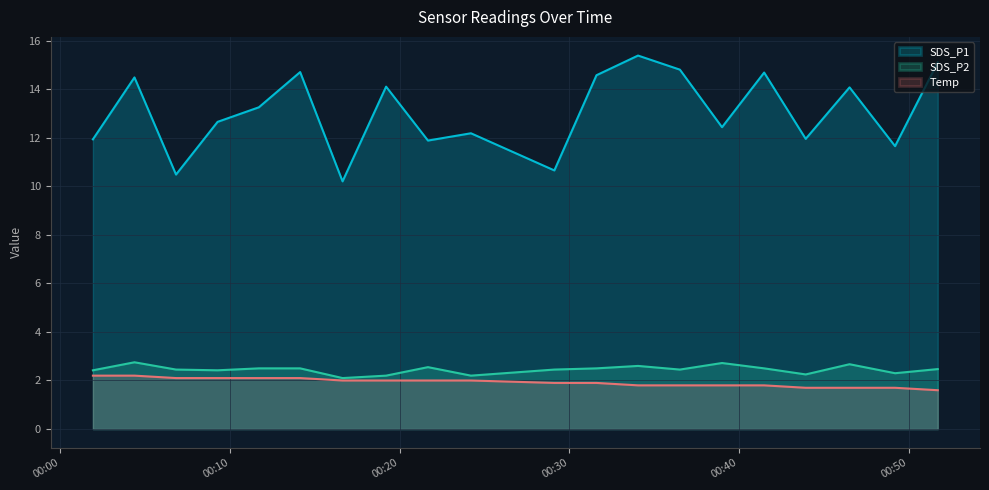

What is the value of the SDS_P2 point at the 12th from the left?

2.5